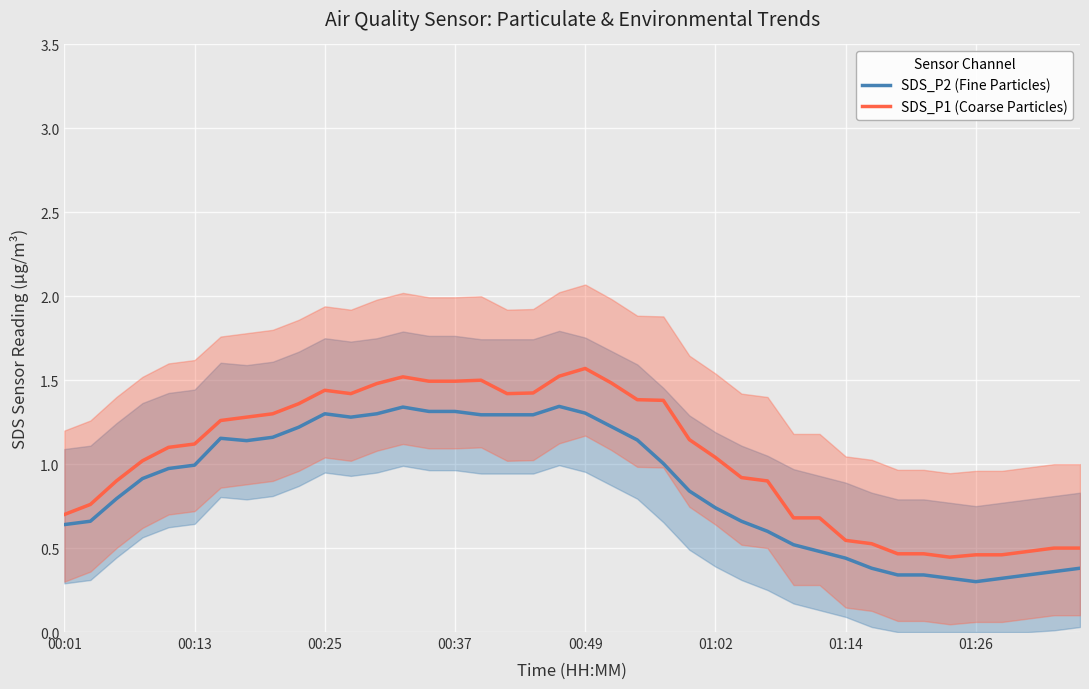

The value of SDS_P2 (Fine Particles) at 00:01 is 0.9. True or false?

False